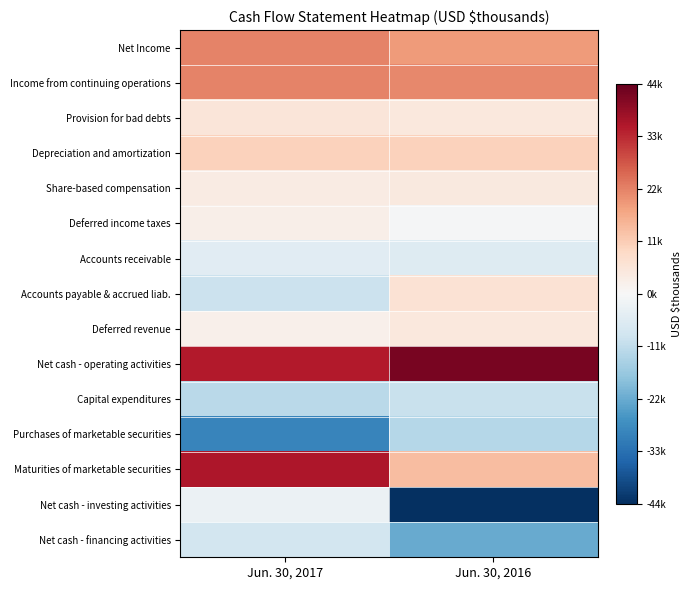

What is the difference between the highest and lowest values at Jun. 30, 2016?

86827